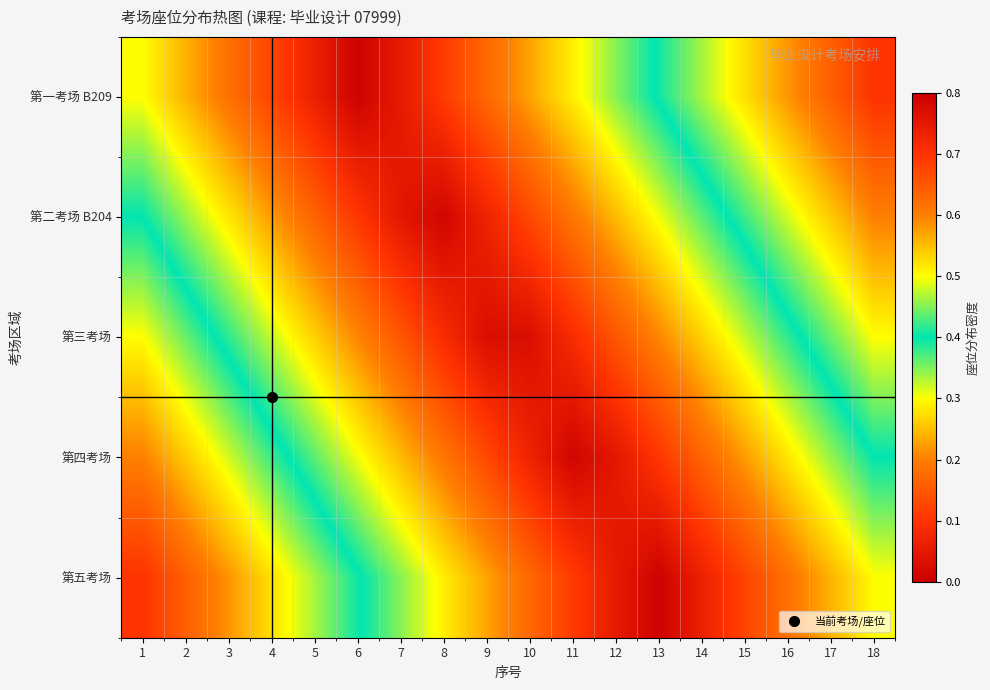

Reading left to right, what are all the values shown in this chart?

第一考场 B209: 1=0.3	2=0.2	3=0.2	4=0.1	5=0.1	6=0.0	7=0.1	8=0.1	9=0.2	10=0.2	11=0.3	12=0.3	13=0.4	14=0.5	15=0.5	16=0.6	17=0.6	18=0.7
第二考场 B204: 1=0.4	2=0.3	3=0.3	4=0.2	5=0.2	6=0.1	7=0.0	8=0.0	9=0.1	10=0.1	11=0.2	12=0.2	13=0.3	14=0.4	15=0.4	16=0.5	17=0.5	18=0.6
第三考场: 1=0.5	2=0.4	3=0.4	4=0.3	5=0.3	6=0.2	7=0.1	8=0.1	9=0.0	10=0.0	11=0.1	12=0.1	13=0.2	14=0.3	15=0.3	16=0.4	17=0.4	18=0.5
第四考场: 1=0.6	2=0.5	3=0.5	4=0.4	5=0.4	6=0.3	7=0.2	8=0.2	9=0.1	10=0.1	11=0.0	12=0.0	13=0.1	14=0.2	15=0.2	16=0.3	17=0.3	18=0.4
第五考场: 1=0.7	2=0.6	3=0.6	4=0.5	5=0.5	6=0.4	7=0.3	8=0.3	9=0.2	10=0.2	11=0.1	12=0.1	13=0.0	14=0.1	15=0.1	16=0.2	17=0.2	18=0.3